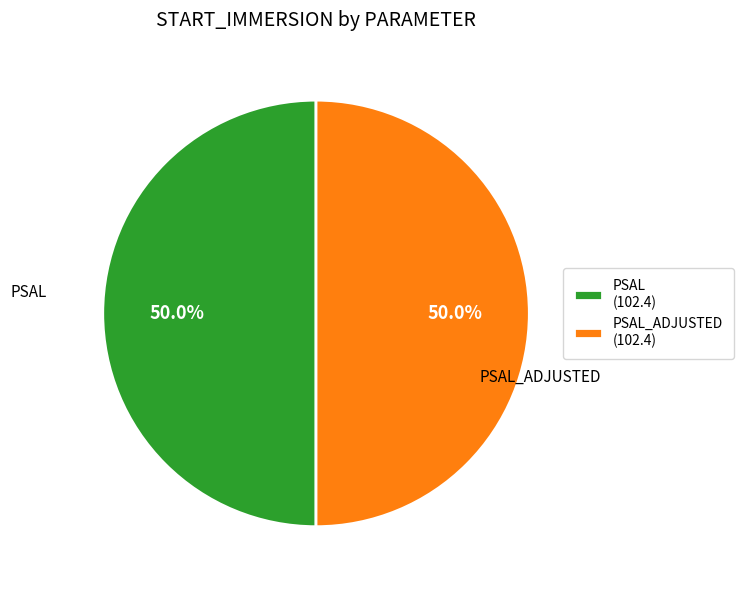

What is the ratio of the value at PSAL to the value at PSAL_ADJUSTED?

1.0